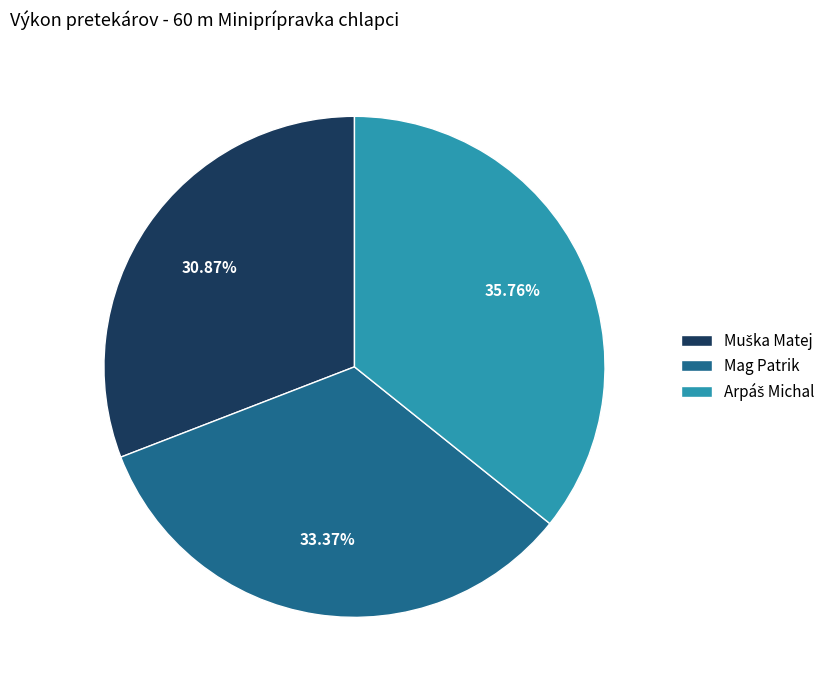

Is there a majority slice in this chart?

No